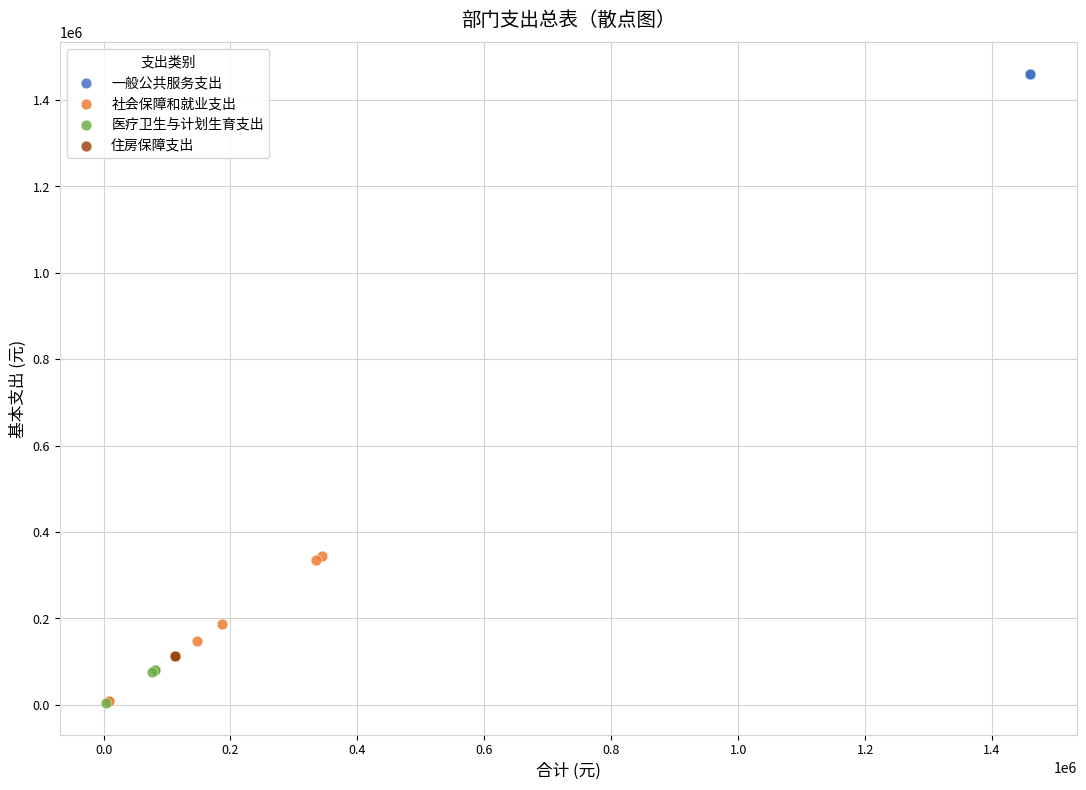

Which series reaches the maximum Y coordinate?

一般公共服务支出